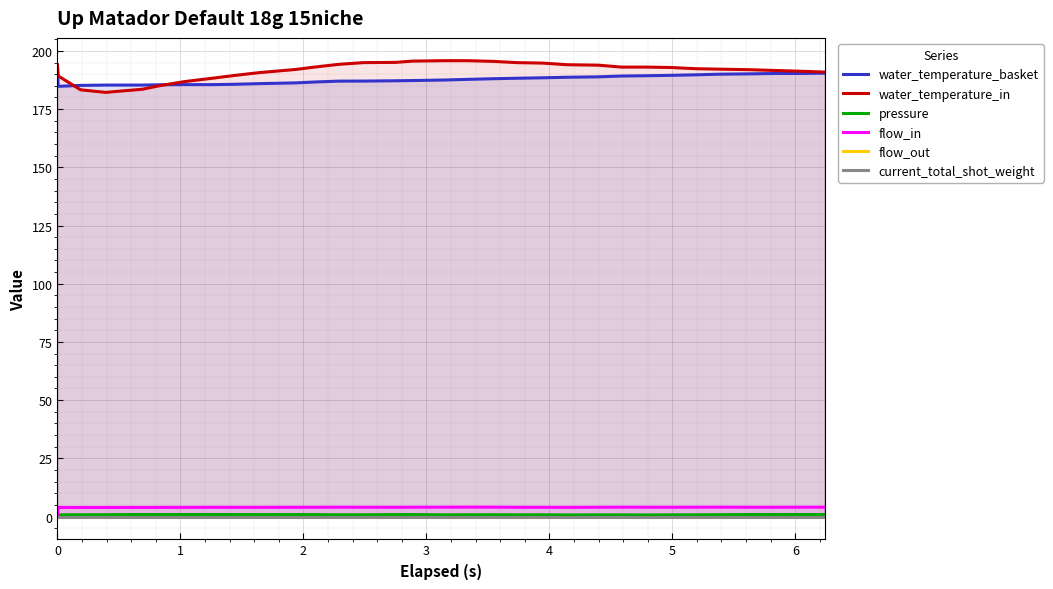

How many categories are shown in the chart?

32